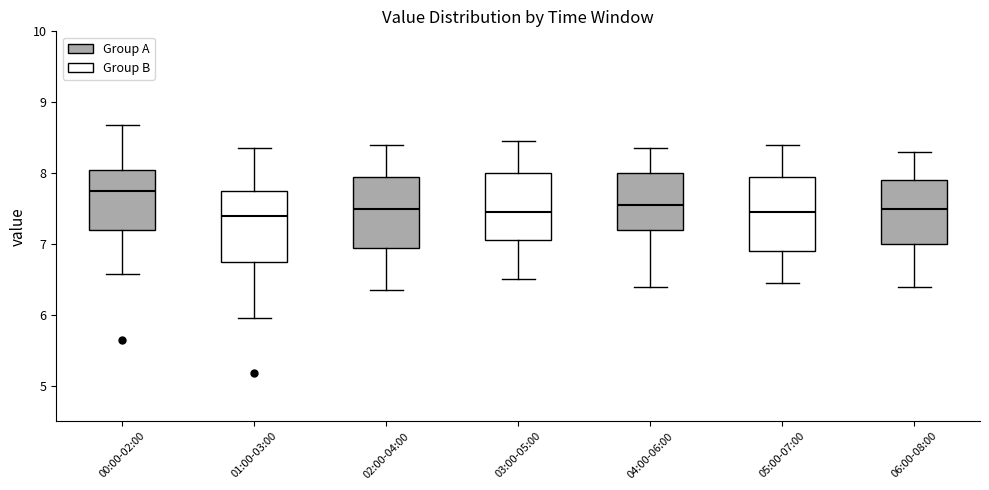

Reading left to right, transcribe this box plot: for each box, give where its median line is, the range the box spans, and where its two whiskers end, as read against the y-axis. The values are not printed on the chart, so give them approximately, as read against the axis.

00:00-02:00: median 7.8, box 7.2 to 8.1, whiskers 6.6 to 8.7
01:00-03:00: median 7.4, box 6.8 to 7.8, whiskers 6.0 to 8.4
02:00-04:00: median 7.5, box 7.0 to 8.0, whiskers 6.4 to 8.4
03:00-05:00: median 7.5, box 7.1 to 8.0, whiskers 6.5 to 8.5
04:00-06:00: median 7.6, box 7.2 to 8.0, whiskers 6.4 to 8.4
05:00-07:00: median 7.5, box 6.9 to 8.0, whiskers 6.5 to 8.4
06:00-08:00: median 7.5, box 7.0 to 7.9, whiskers 6.4 to 8.3